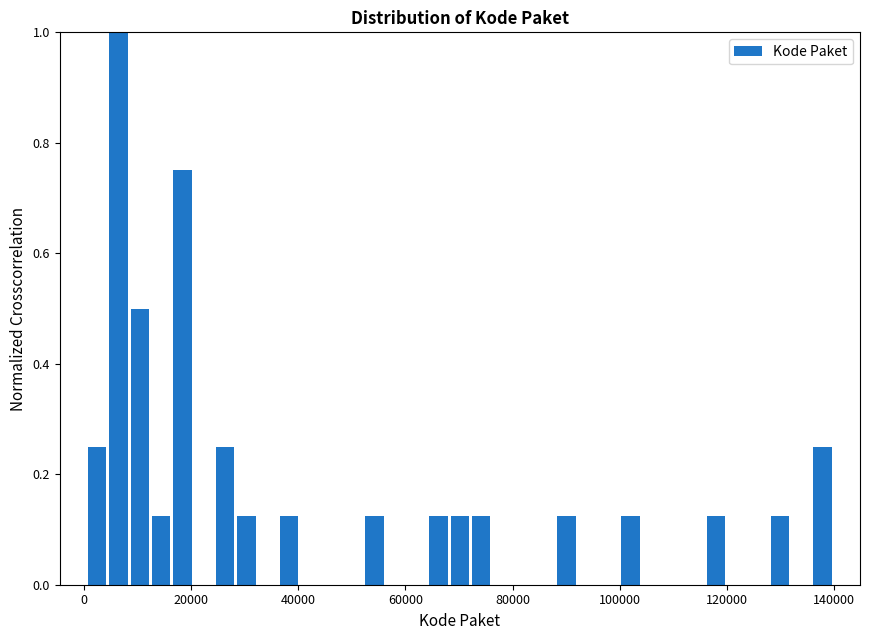

Read against the x-axis, roughly where is the centre of the tallest bar?

6000